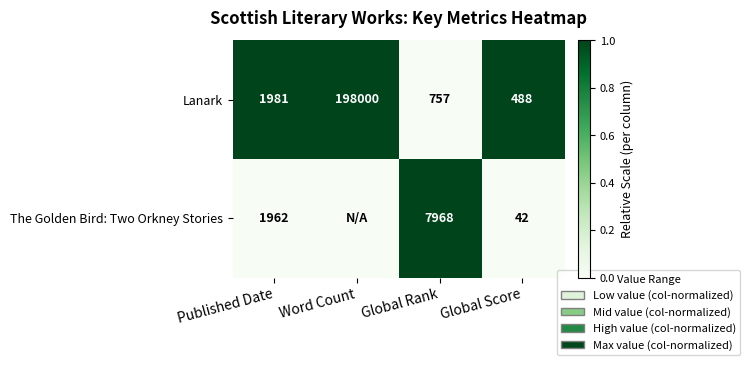

What is the difference between the The Golden Bird: Two Orkney Stories values at Global Rank and Published Date?

6006